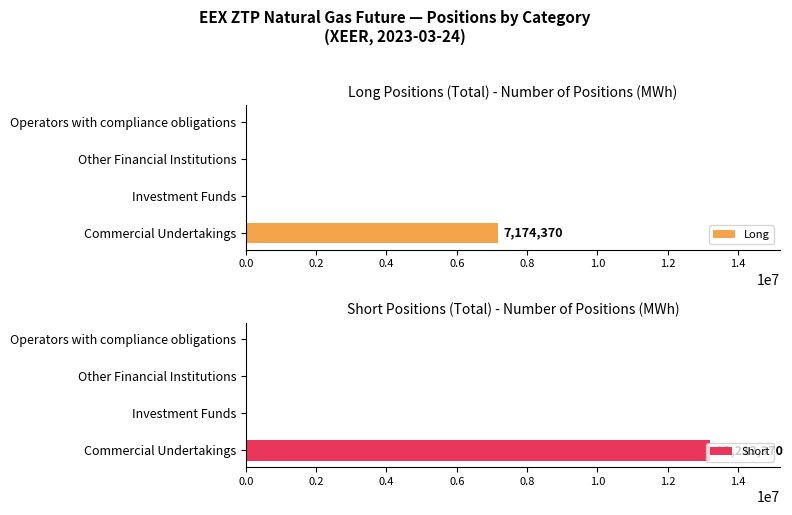

The Long series shows 0 at Operators with compliance obligations. True or false?

True